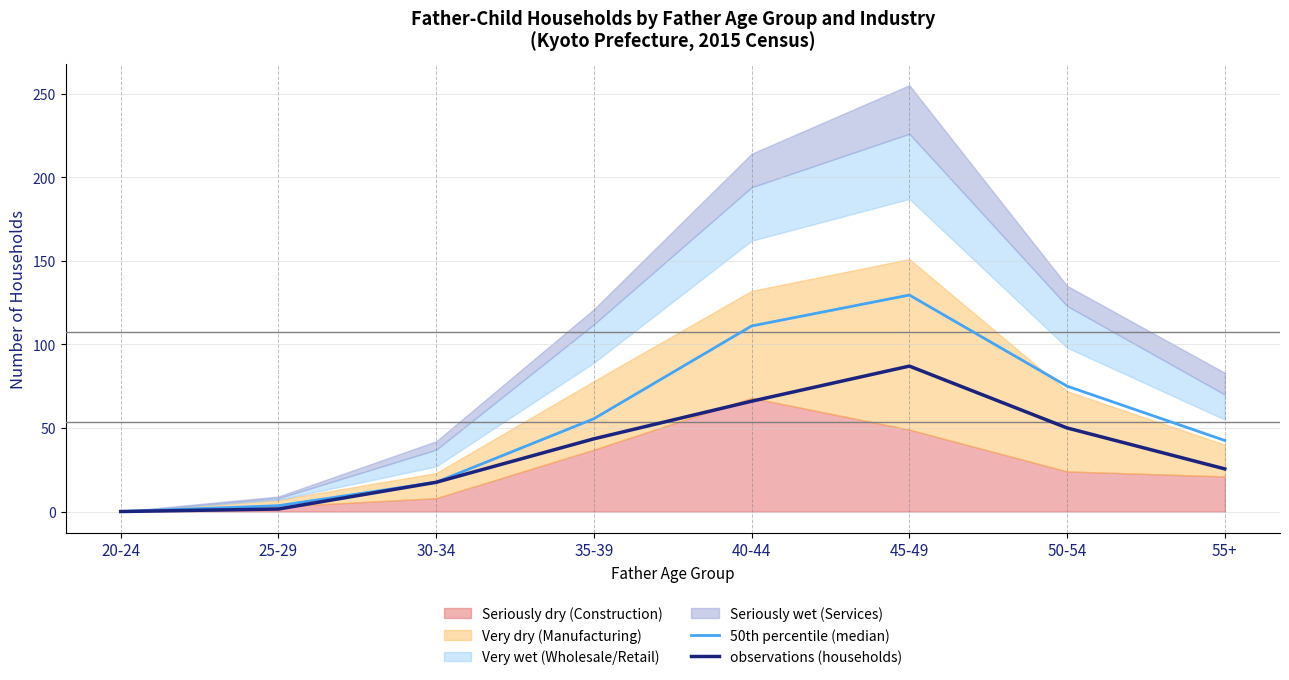

How many lines are shown in the chart?

2